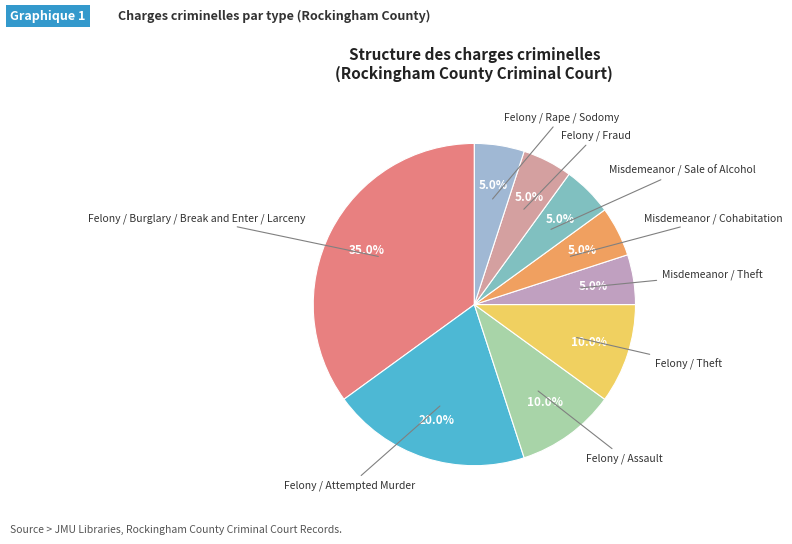

How many segments does this pie chart have?

9